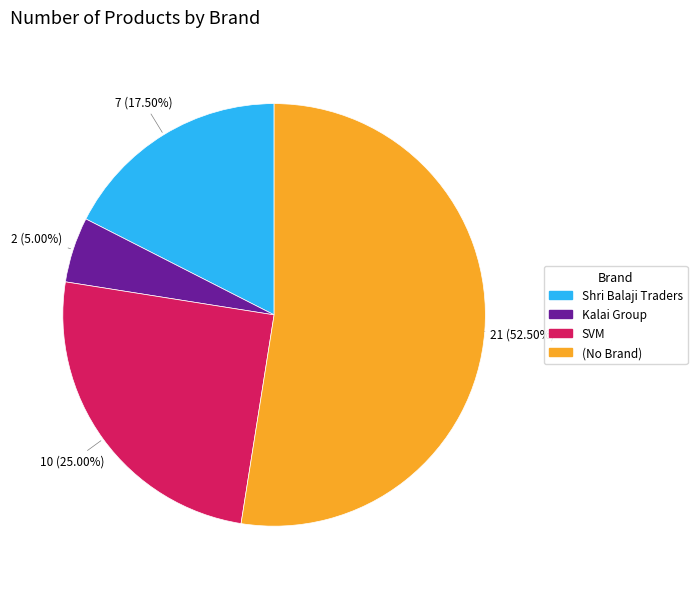

Approximately how many times larger is the value at Kalai Group compared to Shri Balaji Traders?

0.3